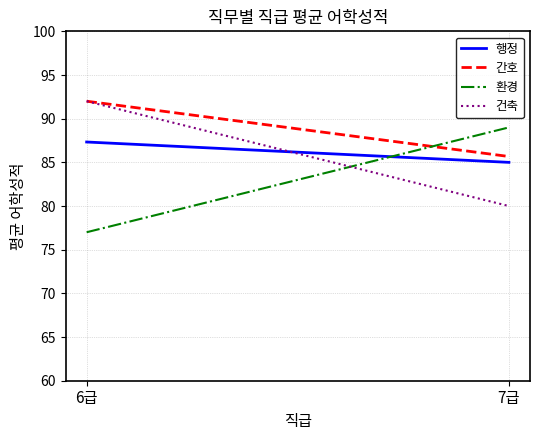

What position from the left is 6급?

1